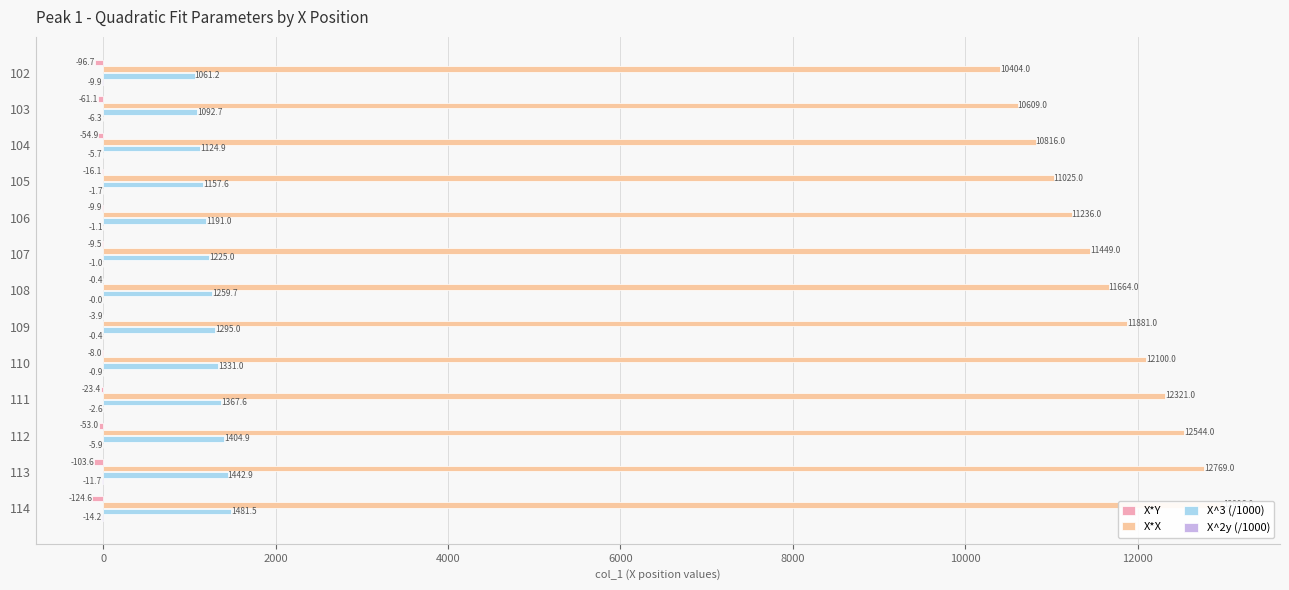

Which series has the largest total across all categories?

X*X